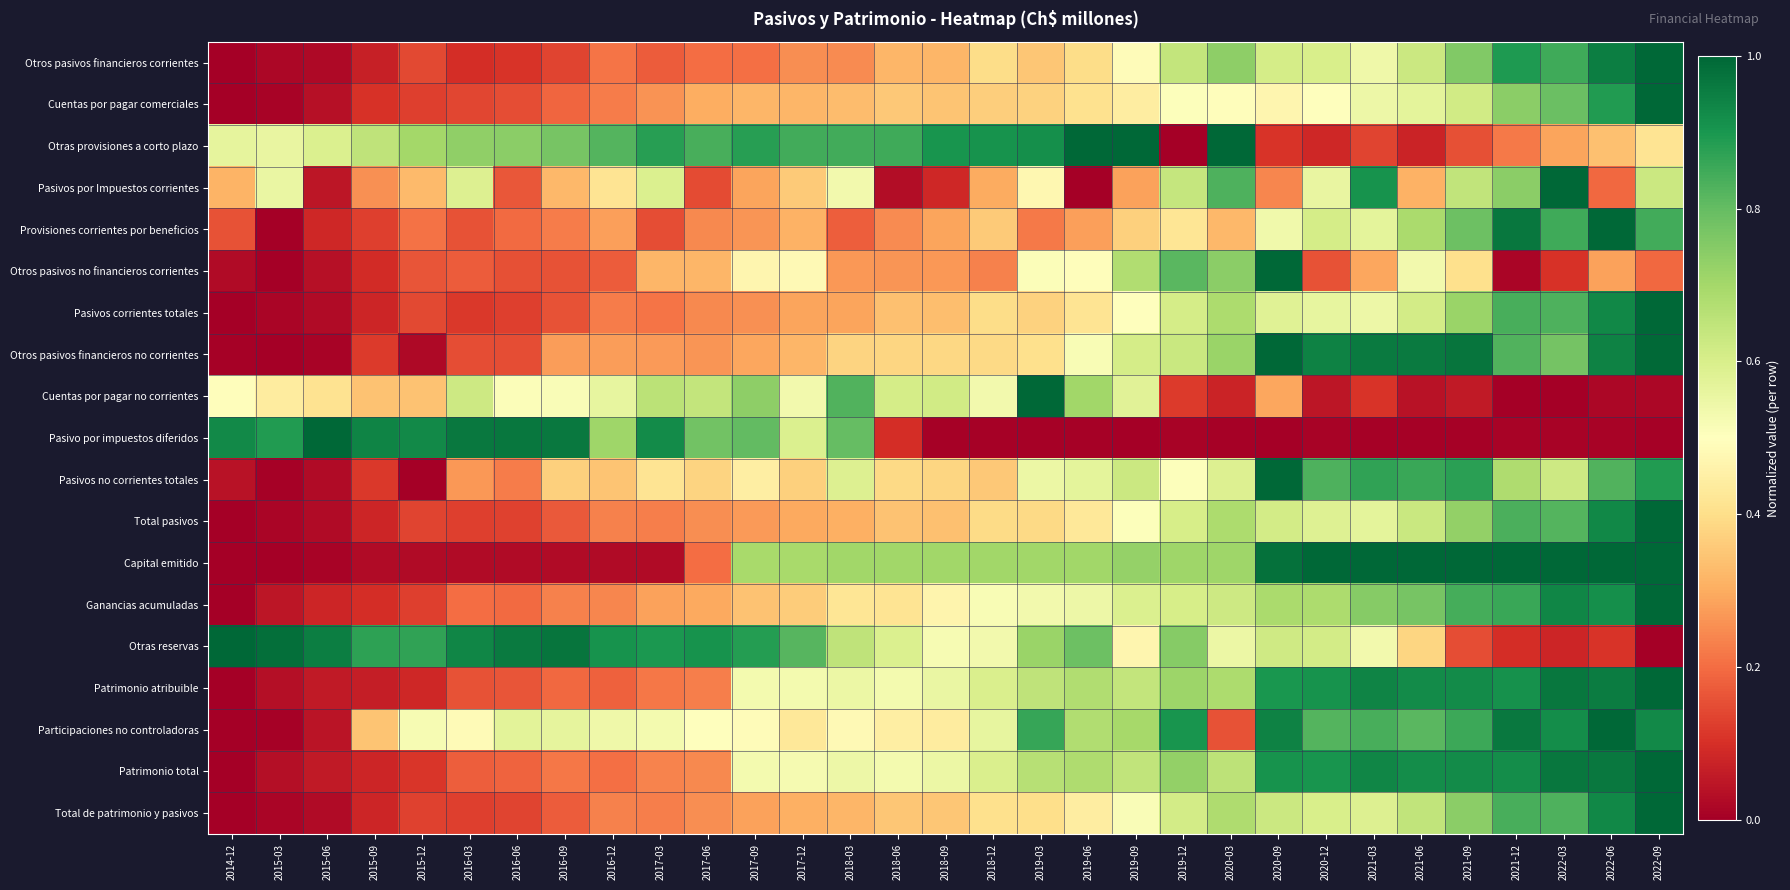

Reading left to right, what are all the values shown in this chart?

Otros pasivos financieros corrientes: 2014-12=0.0	2015-03=0.0	2015-06=0.0	2015-09=0.1	2015-12=0.1	2016-03=0.1	2016-06=0.1	2016-09=0.1	2016-12=0.2	2017-03=0.2	2017-06=0.2	2017-09=0.2	2017-12=0.3	2018-03=0.2	2018-06=0.3	2018-09=0.3	2018-12=0.4	2019-03=0.3	2019-06=0.4	2019-09=0.5	2019-12=0.6	2020-03=0.7	2020-09=0.6	2020-12=0.6	2021-03=0.5	2021-06=0.6	2021-09=0.8	2021-12=0.9	2022-03=0.9	2022-06=0.9	2022-09=1.0
Cuentas por pagar comerciales: 2014-12=0.0	2015-03=0.0	2015-06=0.0	2015-09=0.1	2015-12=0.1	2016-03=0.1	2016-06=0.1	2016-09=0.2	2016-12=0.2	2017-03=0.3	2017-06=0.3	2017-09=0.3	2017-12=0.3	2018-03=0.3	2018-06=0.4	2018-09=0.3	2018-12=0.4	2019-03=0.4	2019-06=0.4	2019-09=0.4	2019-12=0.5	2020-03=0.5	2020-09=0.5	2020-12=0.5	2021-03=0.5	2021-06=0.6	2021-09=0.6	2021-12=0.7	2022-03=0.8	2022-06=0.9	2022-09=1.0
Otras provisiones a corto plazo: 2014-12=0.6	2015-03=0.6	2015-06=0.6	2015-09=0.6	2015-12=0.7	2016-03=0.7	2016-06=0.7	2016-09=0.8	2016-12=0.8	2017-03=0.9	2017-06=0.8	2017-09=0.9	2017-12=0.8	2018-03=0.8	2018-06=0.8	2018-09=0.9	2018-12=0.9	2019-03=0.9	2019-06=1.0	2019-09=1.0	2019-12=0.0	2020-03=1.0	2020-09=0.1	2020-12=0.1	2021-03=0.1	2021-06=0.1	2021-09=0.2	2021-12=0.2	2022-03=0.3	2022-06=0.3	2022-09=0.4
Pasivos por Impuestos corrientes: 2014-12=0.3	2015-03=0.6	2015-06=0.1	2015-09=0.3	2015-12=0.3	2016-03=0.6	2016-06=0.2	2016-09=0.3	2016-12=0.4	2017-03=0.6	2017-06=0.1	2017-09=0.3	2017-12=0.4	2018-03=0.5	2018-06=0.0	2018-09=0.1	2018-12=0.3	2019-03=0.5	2019-06=0.0	2019-09=0.3	2019-12=0.6	2020-03=0.8	2020-09=0.2	2020-12=0.6	2021-03=0.9	2021-06=0.3	2021-09=0.6	2021-12=0.7	2022-03=1.0	2022-06=0.2	2022-09=0.6
Provisiones corrientes por beneficios: 2014-12=0.2	2015-03=0.0	2015-06=0.1	2015-09=0.1	2015-12=0.2	2016-03=0.2	2016-06=0.2	2016-09=0.2	2016-12=0.3	2017-03=0.2	2017-06=0.2	2017-09=0.3	2017-12=0.3	2018-03=0.2	2018-06=0.2	2018-09=0.3	2018-12=0.4	2019-03=0.2	2019-06=0.3	2019-09=0.4	2019-12=0.4	2020-03=0.3	2020-09=0.5	2020-12=0.6	2021-03=0.6	2021-06=0.7	2021-09=0.8	2021-12=1.0	2022-03=0.8	2022-06=1.0	2022-09=0.8
Otros pasivos no financieros corrientes: 2014-12=0.0	2015-03=0.0	2015-06=0.0	2015-09=0.1	2015-12=0.2	2016-03=0.2	2016-06=0.2	2016-09=0.2	2016-12=0.2	2017-03=0.3	2017-06=0.3	2017-09=0.5	2017-12=0.5	2018-03=0.3	2018-06=0.3	2018-09=0.3	2018-12=0.2	2019-03=0.5	2019-06=0.5	2019-09=0.7	2019-12=0.8	2020-03=0.7	2020-09=1.0	2020-12=0.2	2021-03=0.3	2021-06=0.5	2021-09=0.4	2021-12=0.0	2022-03=0.1	2022-06=0.3	2022-09=0.2
Pasivos corrientes totales: 2014-12=0.0	2015-03=0.0	2015-06=0.0	2015-09=0.1	2015-12=0.1	2016-03=0.1	2016-06=0.1	2016-09=0.2	2016-12=0.2	2017-03=0.2	2017-06=0.2	2017-09=0.3	2017-12=0.3	2018-03=0.3	2018-06=0.3	2018-09=0.3	2018-12=0.4	2019-03=0.4	2019-06=0.4	2019-09=0.5	2019-12=0.6	2020-03=0.7	2020-09=0.6	2020-12=0.6	2021-03=0.5	2021-06=0.6	2021-09=0.7	2021-12=0.8	2022-03=0.8	2022-06=0.9	2022-09=1.0
Otros pasivos financieros no corrientes: 2014-12=0.0	2015-03=0.0	2015-06=0.0	2015-09=0.1	2015-12=0.0	2016-03=0.2	2016-06=0.2	2016-09=0.3	2016-12=0.3	2017-03=0.3	2017-06=0.3	2017-09=0.3	2017-12=0.3	2018-03=0.4	2018-06=0.4	2018-09=0.4	2018-12=0.4	2019-03=0.4	2019-06=0.5	2019-09=0.6	2019-12=0.6	2020-03=0.7	2020-09=1.0	2020-12=0.9	2021-03=1.0	2021-06=1.0	2021-09=1.0	2021-12=0.8	2022-03=0.8	2022-06=0.9	2022-09=1.0
Cuentas por pagar no corrientes: 2014-12=0.5	2015-03=0.4	2015-06=0.4	2015-09=0.3	2015-12=0.3	2016-03=0.6	2016-06=0.5	2016-09=0.5	2016-12=0.6	2017-03=0.7	2017-06=0.6	2017-09=0.7	2017-12=0.5	2018-03=0.8	2018-06=0.6	2018-09=0.6	2018-12=0.5	2019-03=1.0	2019-06=0.7	2019-09=0.6	2019-12=0.1	2020-03=0.1	2020-09=0.3	2020-12=0.1	2021-03=0.1	2021-06=0.0	2021-09=0.1	2021-12=0.0	2022-03=0.0	2022-06=0.0	2022-09=0.0
Pasivo por impuestos diferidos: 2014-12=0.9	2015-03=0.9	2015-06=1.0	2015-09=0.9	2015-12=0.9	2016-03=1.0	2016-06=1.0	2016-09=1.0	2016-12=0.7	2017-03=0.9	2017-06=0.8	2017-09=0.8	2017-12=0.6	2018-03=0.8	2018-06=0.1	2018-09=0.0	2018-12=0.0	2019-03=0.0	2019-06=0.0	2019-09=0.0	2019-12=0.0	2020-03=0.0	2020-09=0.0	2020-12=0.0	2021-03=0.0	2021-06=0.0	2021-09=0.0	2021-12=0.0	2022-03=0.0	2022-06=0.0	2022-09=0.0
Pasivos no corrientes totales: 2014-12=0.0	2015-03=0.0	2015-06=0.0	2015-09=0.1	2015-12=0.0	2016-03=0.3	2016-06=0.2	2016-09=0.4	2016-12=0.3	2017-03=0.4	2017-06=0.4	2017-09=0.4	2017-12=0.4	2018-03=0.6	2018-06=0.4	2018-09=0.4	2018-12=0.4	2019-03=0.6	2019-06=0.6	2019-09=0.6	2019-12=0.5	2020-03=0.6	2020-09=1.0	2020-12=0.8	2021-03=0.9	2021-06=0.9	2021-09=0.9	2021-12=0.7	2022-03=0.6	2022-06=0.8	2022-09=0.9
Total pasivos: 2014-12=0.0	2015-03=0.0	2015-06=0.0	2015-09=0.1	2015-12=0.1	2016-03=0.1	2016-06=0.1	2016-09=0.2	2016-12=0.2	2017-03=0.2	2017-06=0.3	2017-09=0.3	2017-12=0.3	2018-03=0.3	2018-06=0.3	2018-09=0.3	2018-12=0.4	2019-03=0.4	2019-06=0.4	2019-09=0.5	2019-12=0.6	2020-03=0.7	2020-09=0.6	2020-12=0.6	2021-03=0.6	2021-06=0.6	2021-09=0.7	2021-12=0.8	2022-03=0.8	2022-06=0.9	2022-09=1.0
Capital emitido: 2014-12=0.0	2015-03=0.0	2015-06=0.0	2015-09=0.0	2015-12=0.0	2016-03=0.0	2016-06=0.0	2016-09=0.0	2016-12=0.0	2017-03=0.0	2017-06=0.2	2017-09=0.7	2017-12=0.7	2018-03=0.7	2018-06=0.7	2018-09=0.7	2018-12=0.7	2019-03=0.7	2019-06=0.7	2019-09=0.7	2019-12=0.7	2020-03=0.7	2020-09=1.0	2020-12=1.0	2021-03=1.0	2021-06=1.0	2021-09=1.0	2021-12=1.0	2022-03=1.0	2022-06=1.0	2022-09=1.0
Ganancias acumuladas: 2014-12=0.0	2015-03=0.0	2015-06=0.1	2015-09=0.1	2015-12=0.1	2016-03=0.2	2016-06=0.2	2016-09=0.2	2016-12=0.2	2017-03=0.3	2017-06=0.3	2017-09=0.3	2017-12=0.4	2018-03=0.4	2018-06=0.4	2018-09=0.5	2018-12=0.5	2019-03=0.5	2019-06=0.5	2019-09=0.6	2019-12=0.6	2020-03=0.6	2020-09=0.7	2020-12=0.7	2021-03=0.7	2021-06=0.8	2021-09=0.8	2021-12=0.9	2022-03=0.9	2022-06=0.9	2022-09=1.0
Otras reservas: 2014-12=1.0	2015-03=1.0	2015-06=1.0	2015-09=0.9	2015-12=0.9	2016-03=0.9	2016-06=1.0	2016-09=1.0	2016-12=0.9	2017-03=0.9	2017-06=0.9	2017-09=0.9	2017-12=0.8	2018-03=0.7	2018-06=0.6	2018-09=0.5	2018-12=0.5	2019-03=0.7	2019-06=0.8	2019-09=0.5	2019-12=0.7	2020-03=0.5	2020-09=0.6	2020-12=0.6	2021-03=0.5	2021-06=0.4	2021-09=0.1	2021-12=0.1	2022-03=0.1	2022-06=0.1	2022-09=0.0
Patrimonio atribuible: 2014-12=0.0	2015-03=0.0	2015-06=0.1	2015-09=0.1	2015-12=0.1	2016-03=0.2	2016-06=0.2	2016-09=0.2	2016-12=0.2	2017-03=0.2	2017-06=0.2	2017-09=0.5	2017-12=0.5	2018-03=0.5	2018-06=0.5	2018-09=0.6	2018-12=0.6	2019-03=0.7	2019-06=0.7	2019-09=0.6	2019-12=0.7	2020-03=0.7	2020-09=0.9	2020-12=0.9	2021-03=0.9	2021-06=0.9	2021-09=0.9	2021-12=0.9	2022-03=1.0	2022-06=1.0	2022-09=1.0
Participaciones no controladoras: 2014-12=0.0	2015-03=0.0	2015-06=0.0	2015-09=0.3	2015-12=0.5	2016-03=0.5	2016-06=0.6	2016-09=0.6	2016-12=0.5	2017-03=0.5	2017-06=0.5	2017-09=0.5	2017-12=0.4	2018-03=0.5	2018-06=0.4	2018-09=0.4	2018-12=0.6	2019-03=0.9	2019-06=0.7	2019-09=0.7	2019-12=0.9	2020-03=0.2	2020-09=0.9	2020-12=0.8	2021-03=0.8	2021-06=0.8	2021-09=0.9	2021-12=1.0	2022-03=0.9	2022-06=1.0	2022-09=0.9
Patrimonio total: 2014-12=0.0	2015-03=0.0	2015-06=0.1	2015-09=0.1	2015-12=0.1	2016-03=0.2	2016-06=0.2	2016-09=0.2	2016-12=0.2	2017-03=0.2	2017-06=0.2	2017-09=0.5	2017-12=0.5	2018-03=0.5	2018-06=0.5	2018-09=0.5	2018-12=0.6	2019-03=0.7	2019-06=0.7	2019-09=0.6	2019-12=0.7	2020-03=0.7	2020-09=0.9	2020-12=0.9	2021-03=0.9	2021-06=0.9	2021-09=0.9	2021-12=0.9	2022-03=1.0	2022-06=1.0	2022-09=1.0
Total de patrimonio y pasivos: 2014-12=0.0	2015-03=0.0	2015-06=0.0	2015-09=0.1	2015-12=0.1	2016-03=0.1	2016-06=0.1	2016-09=0.2	2016-12=0.2	2017-03=0.2	2017-06=0.3	2017-09=0.3	2017-12=0.3	2018-03=0.3	2018-06=0.4	2018-09=0.4	2018-12=0.4	2019-03=0.4	2019-06=0.4	2019-09=0.5	2019-12=0.6	2020-03=0.7	2020-09=0.6	2020-12=0.6	2021-03=0.6	2021-06=0.6	2021-09=0.7	2021-12=0.8	2022-03=0.8	2022-06=0.9	2022-09=1.0